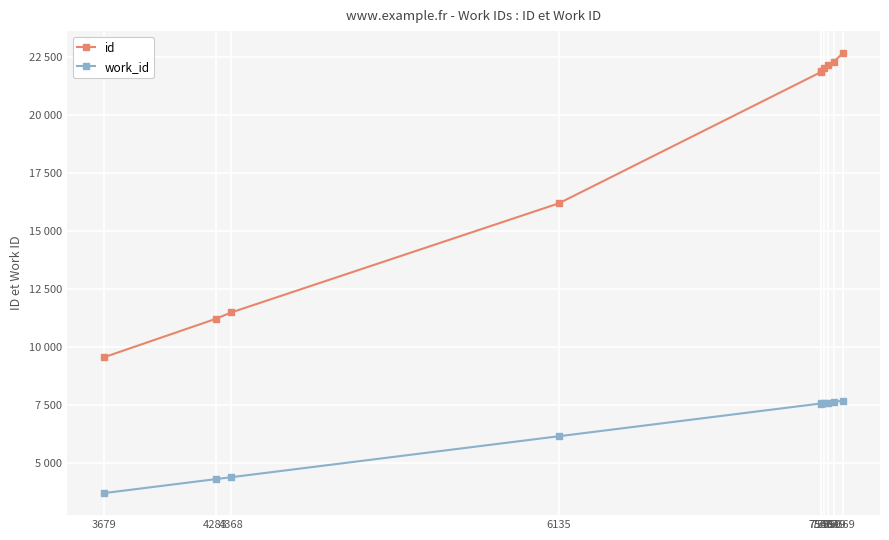

Where is id nearest to the value 16107?

6135